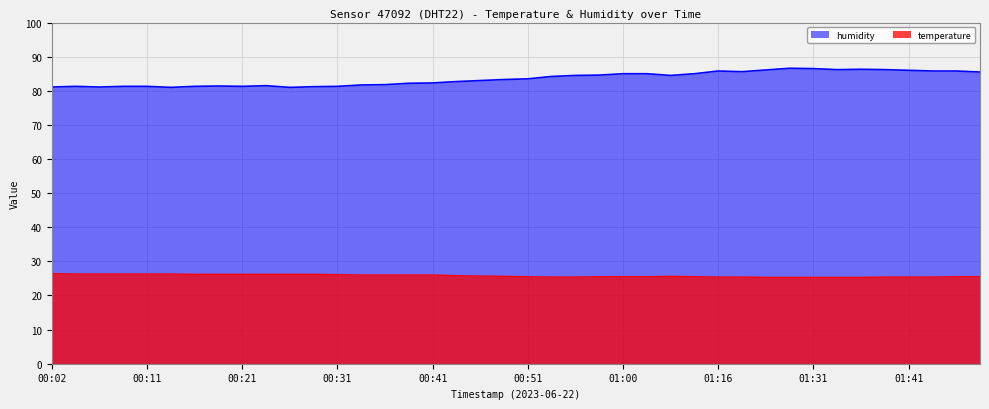

True or false: temperature_line has a value of 26.0 at 15.

True